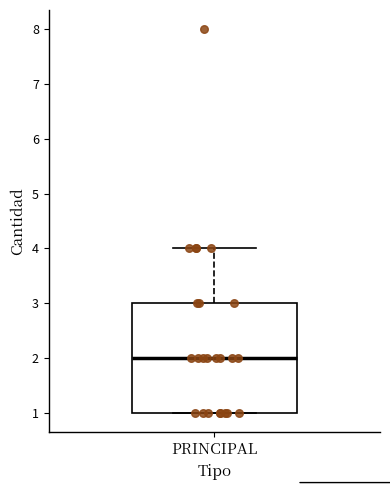

Where does the median line of the box for PRINCIPAL sit on the y-axis? The values are not printed on the chart, so give them approximately, as read against the axis.

2